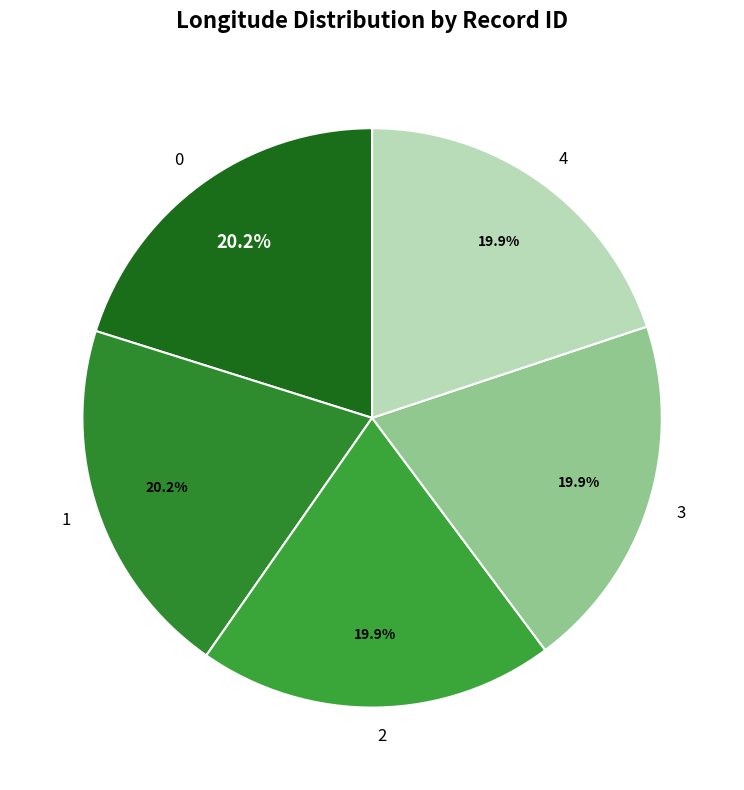

Does 2 account for over 50% of the chart?

No